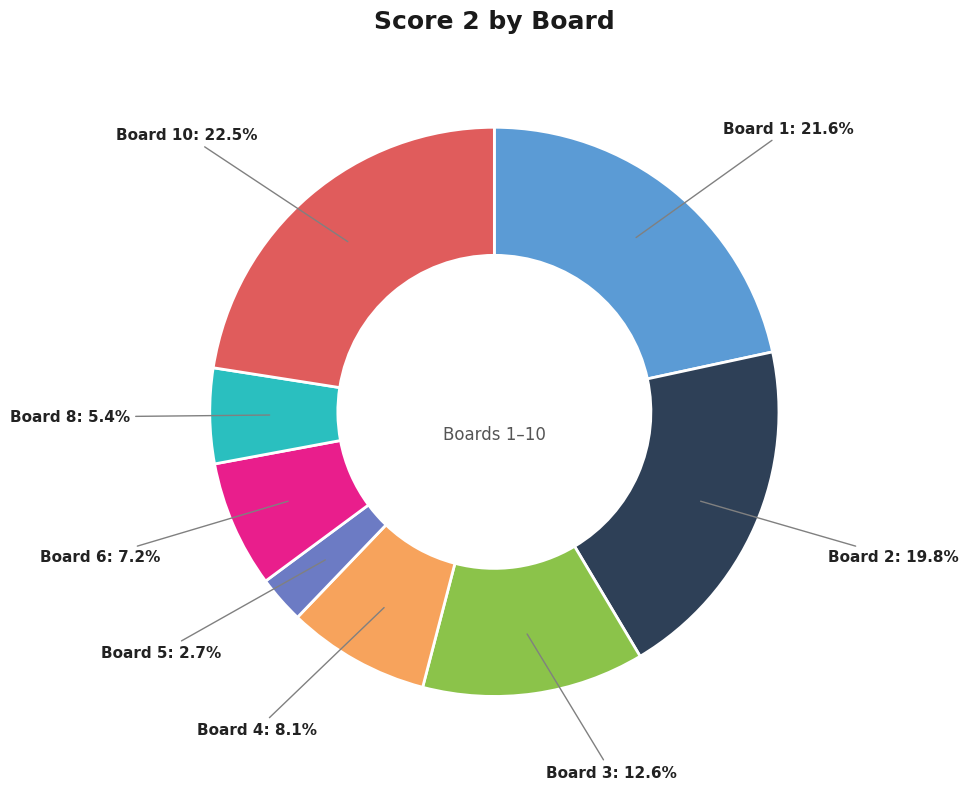

Which category has the smallest portion of the pie?

Board 5